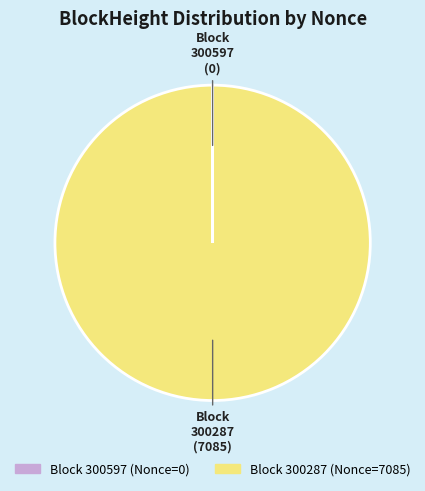

Does any single category account for the majority?

Yes